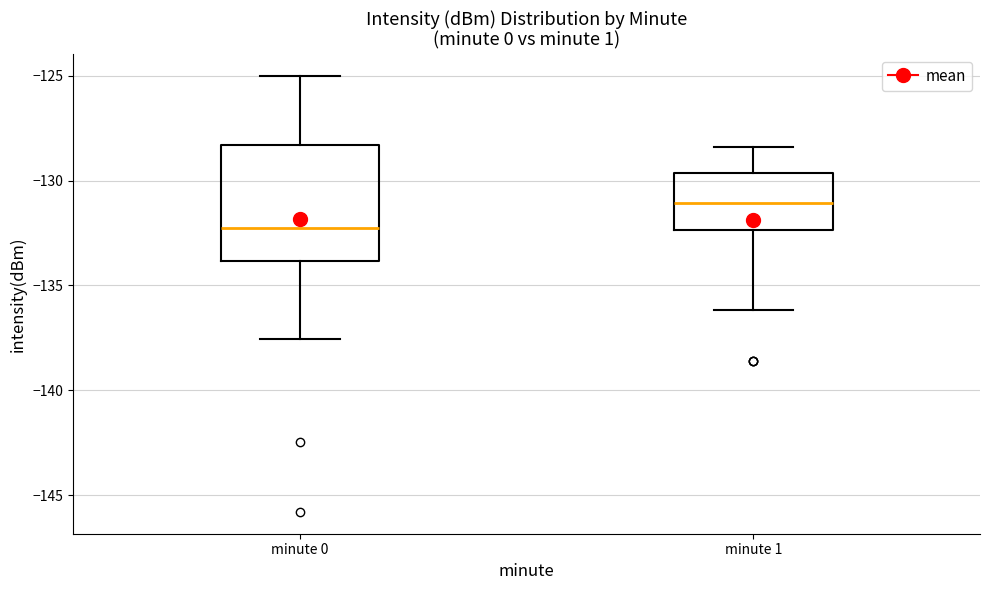

Reading left to right, read every box against the y-axis: the position of its median line, the range the box covers, and the ends of its whiskers. The values are not printed on the chart, so give them approximately, as read against the axis.

minute 0: median -132.5, box -134.0 to -128.5, whiskers -137.5 to -125.0
minute 1: median -131.0, box -132.5 to -129.5, whiskers -136.0 to -128.5